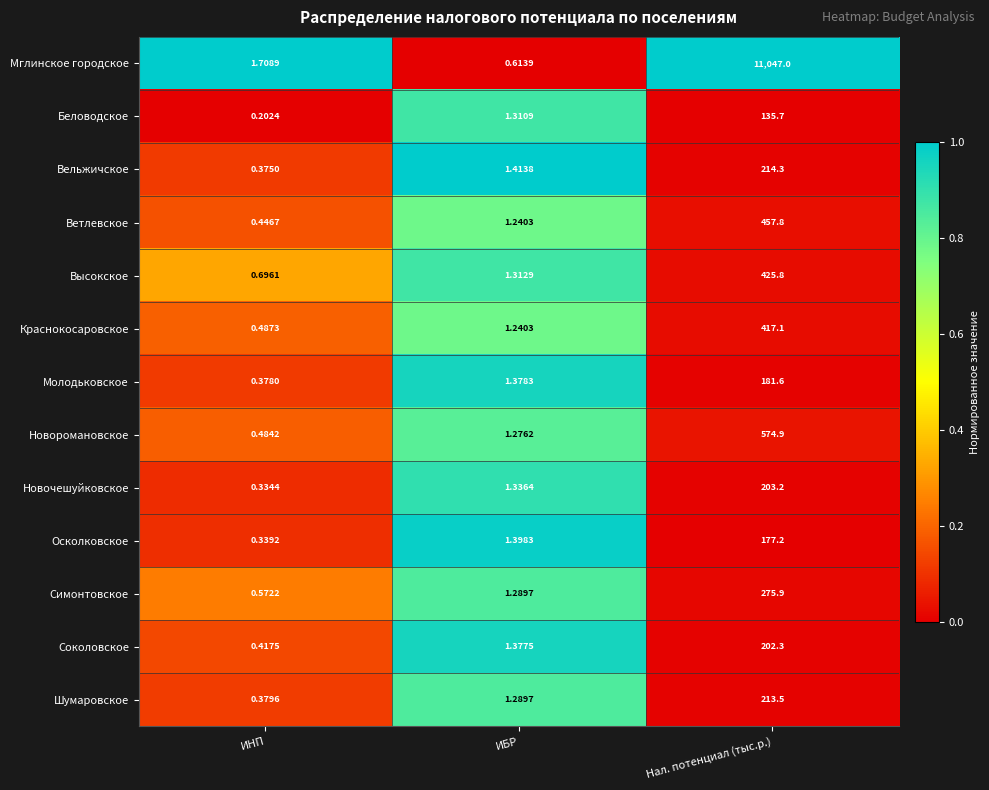

Which series changed the most between ИБР and Нал. потенциал (тыс.р.)?

Мглинское городское